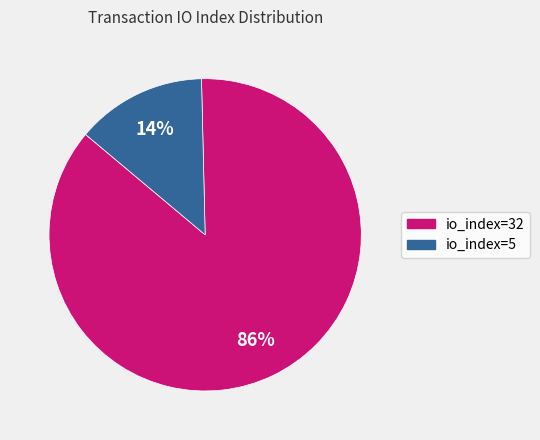

Is io_index=32 the majority of the pie?

Yes